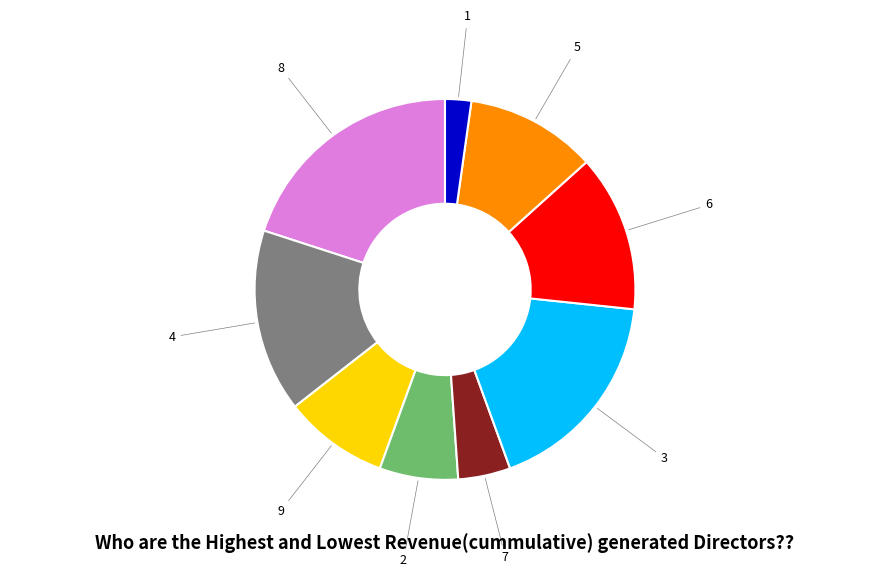

Is there a majority slice in this chart?

No